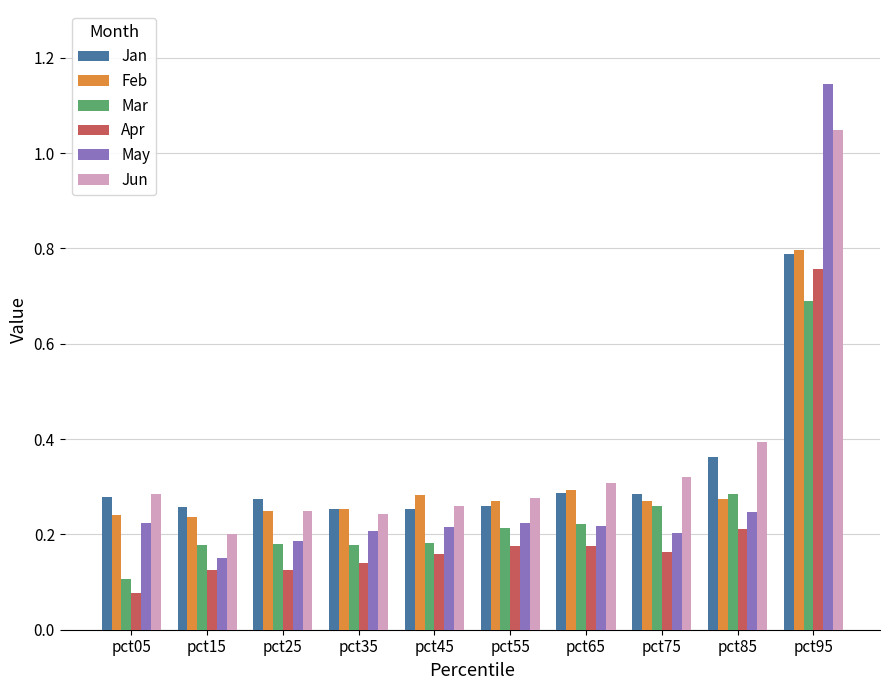

Is it true that May equals 0.2 at pct85?

True